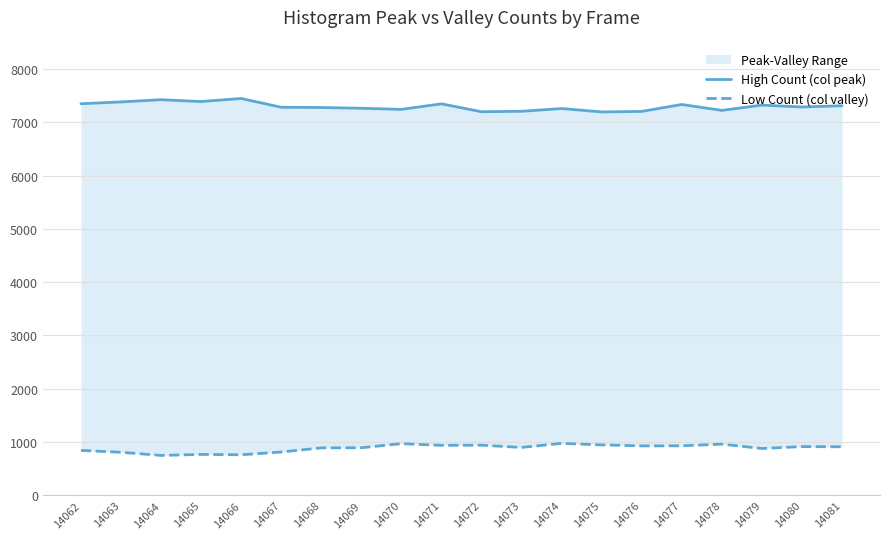

Is it true that High Count (col peak) equals 10269 at 14075?

False